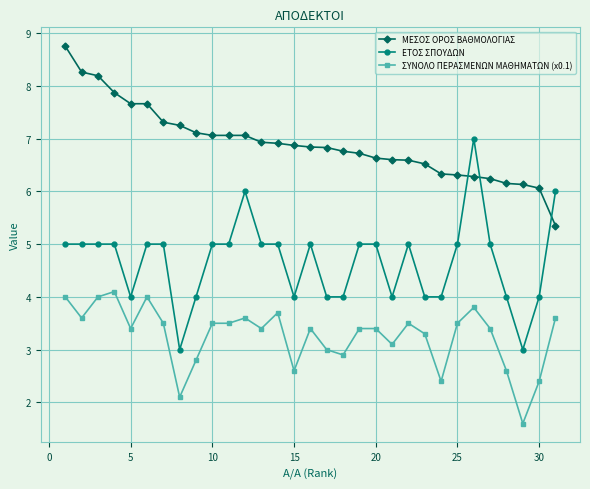

What is the difference between the second highest and second lowest values in the ΕΤΟΣ ΣΠΟΥΔΩΝ series?

3.0